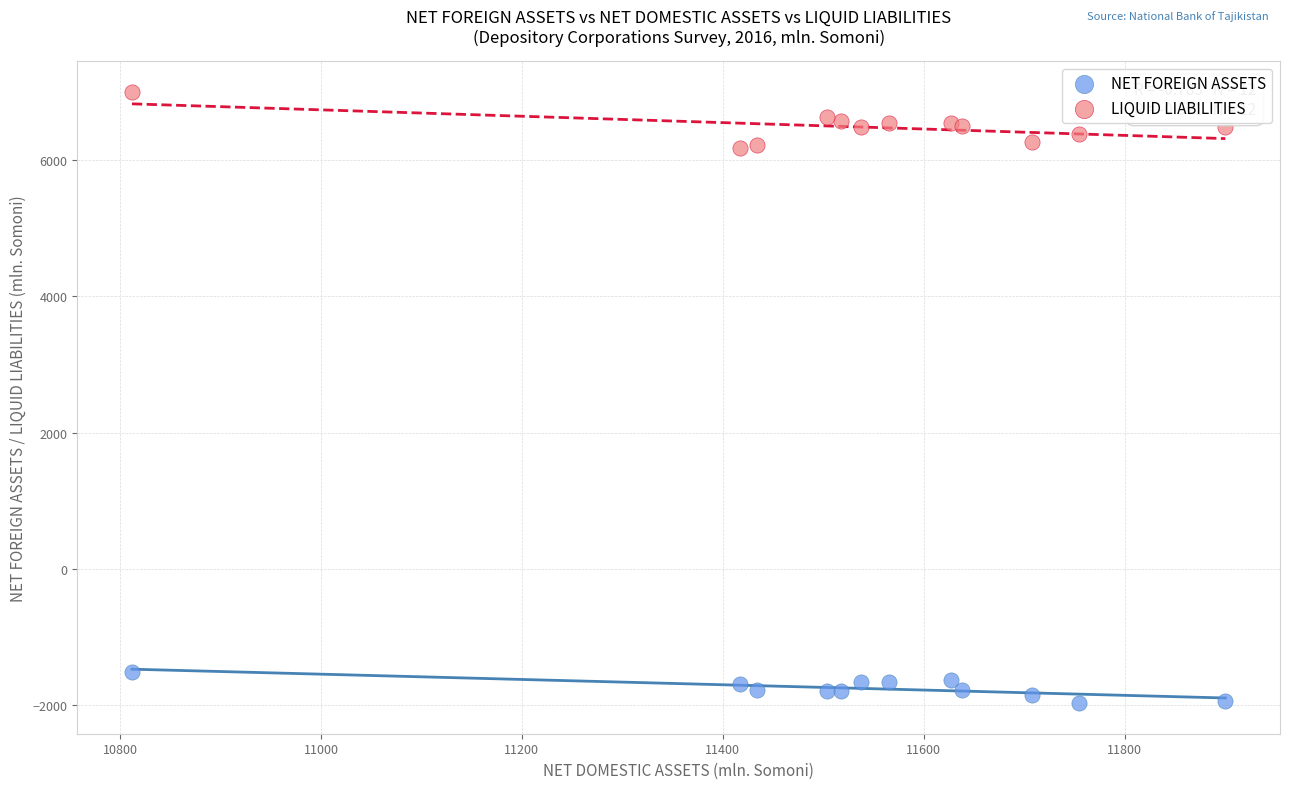

Which series contains the lowest Y value?

NET FOREIGN ASSETS